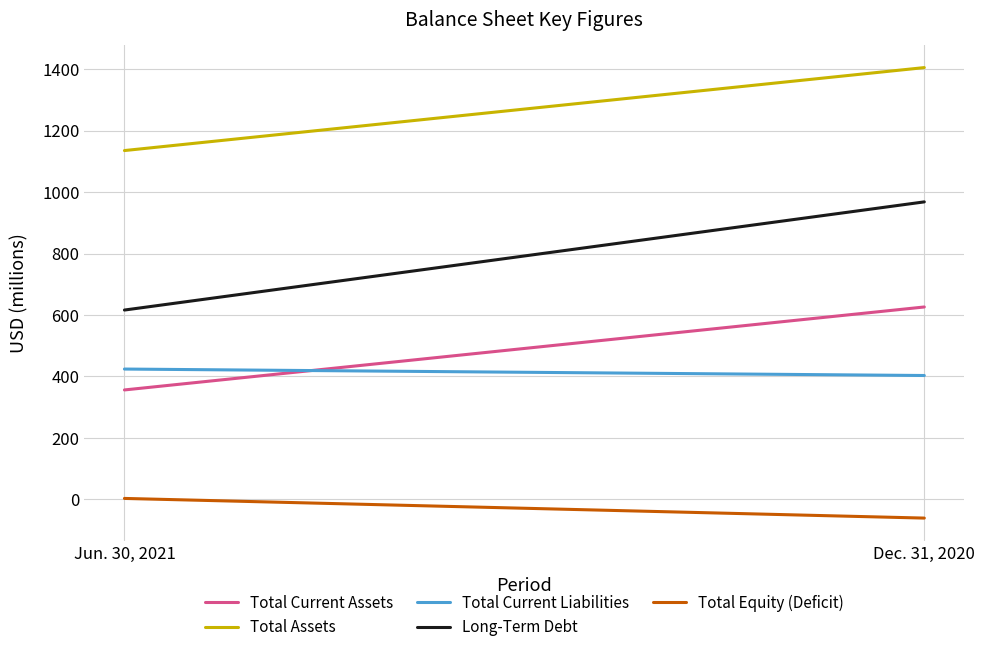

Reading right to left, list all the values displayed in this chart.

Total Current Assets: 626	356
Total Assets: 1405	1135
Total Current Liabilities: 403	424
Long-Term Debt: 968	616
Total Equity (Deficit): -61	3